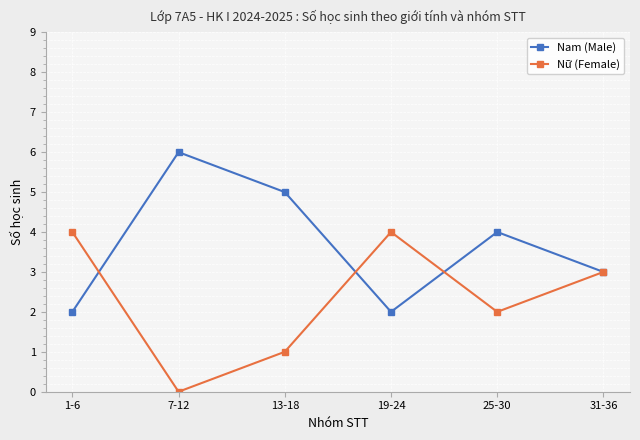

What is the sum of the Nam (Male) values at 13-18 and 19-24?

7